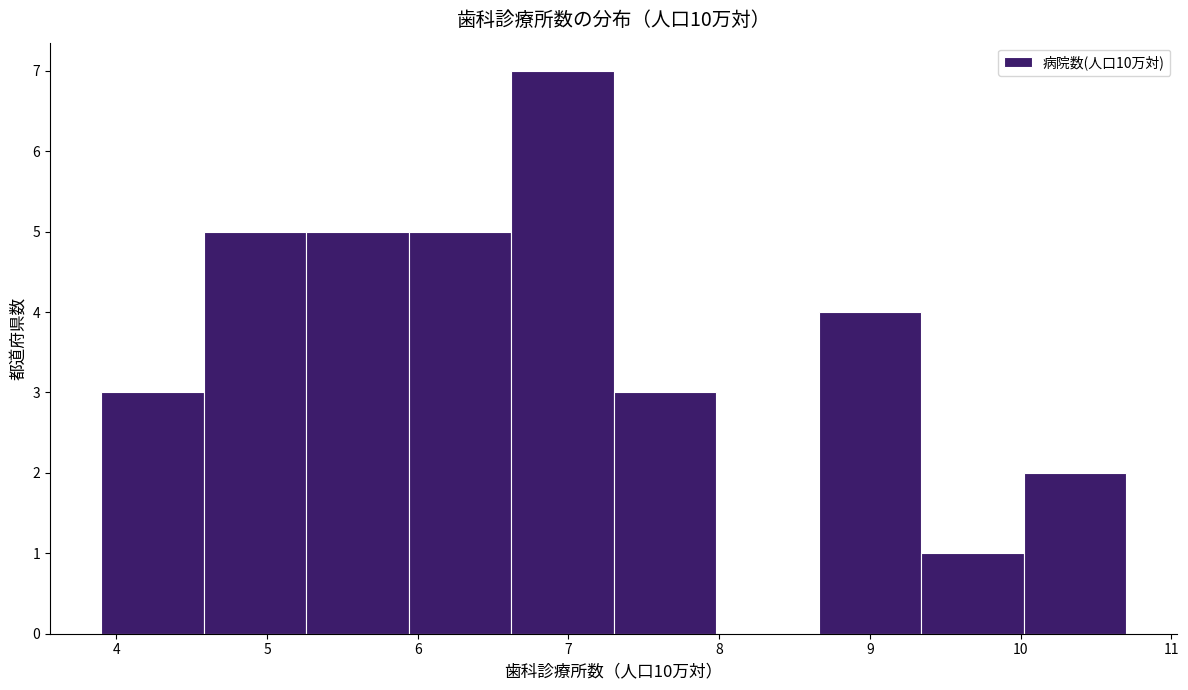

Reading left to right, transcribe this chart: for each bar, give the range it covers on the x-axis and its height. Neither the bar edges nor the heights are printed on the chart, so give them approximately, as read against the axes.

3.90 to 4.58: 3
4.58 to 5.26: 5
5.26 to 5.94: 5
5.94 to 6.62: 5
6.62 to 7.30: 7
7.30 to 7.98: 3
7.98 to 8.66: 0
8.66 to 9.34: 4
9.34 to 10.02: 1
10.02 to 10.70: 2